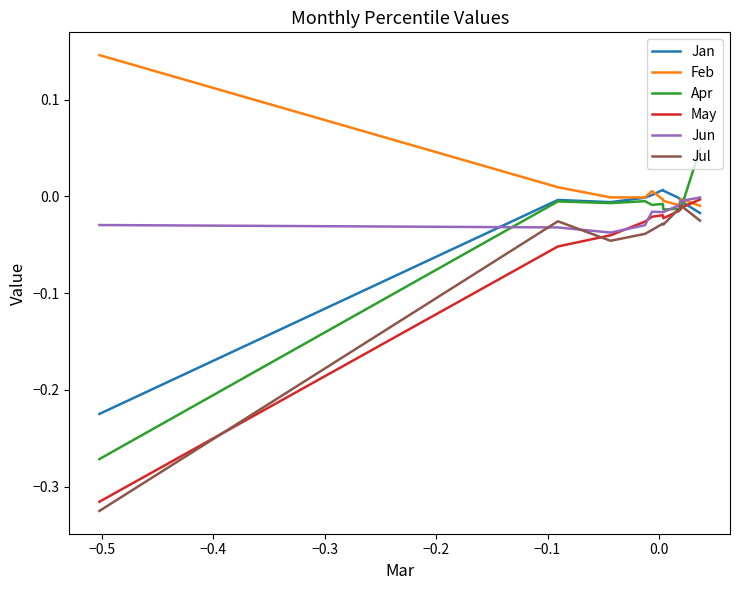

How many intersections are there between Apr and Jul?

2